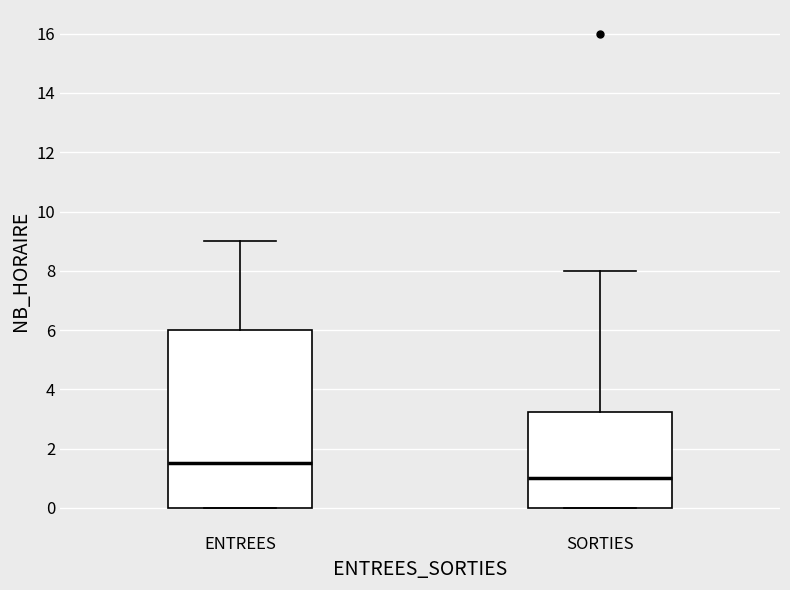

Which box is the tallest, from its lower edge to its upper edge?

ENTREES